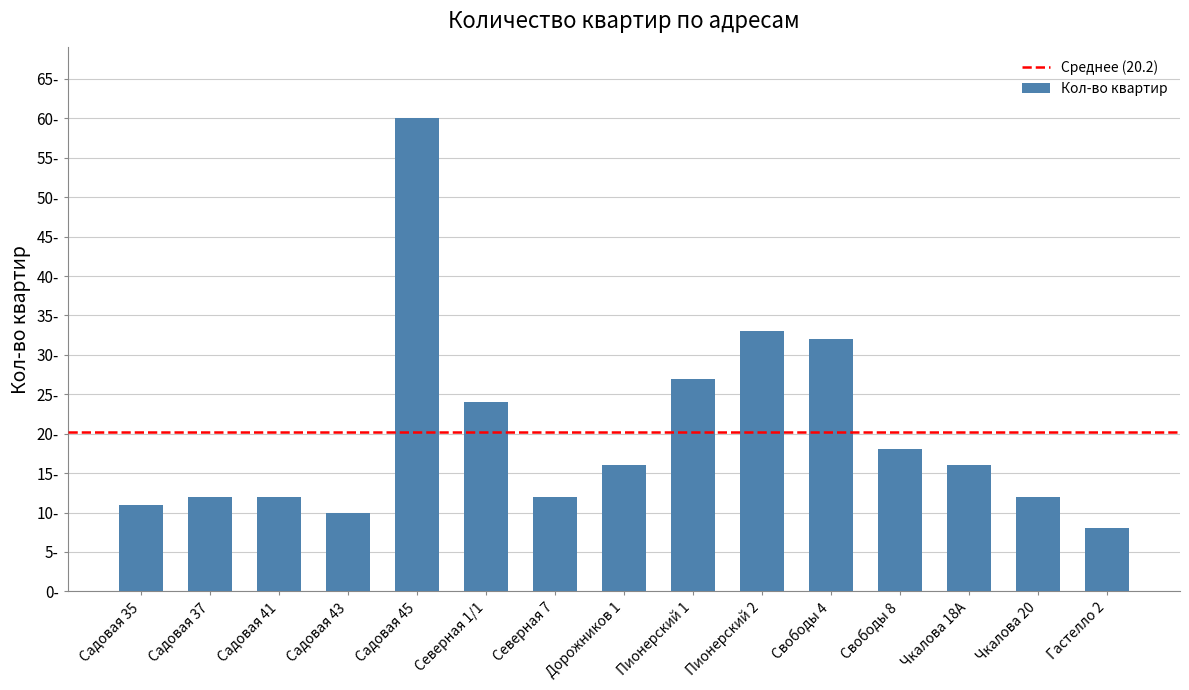

What is the ratio of the value at Садовая 37 to the value at Северная 7?

1.0